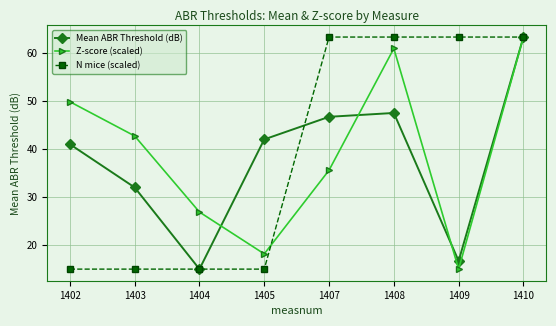

List the labels in order of Mean ABR Threshold (dB) value, smallest first.

1404, 1409, 1403, 1402, 1405, 1407, 1408, 1410